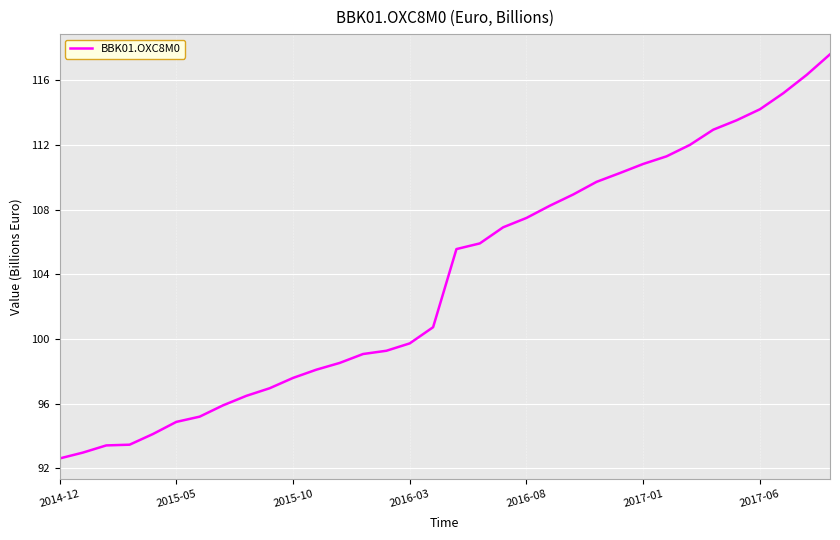

What is the greatest value displayed?

117.6